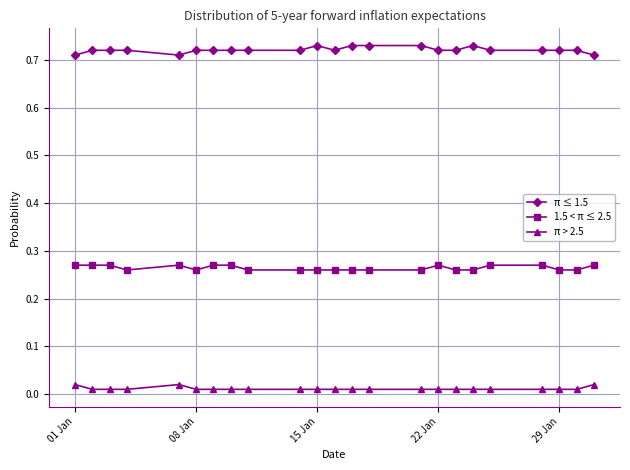

At how many categories does at least one series exceed 0?

23